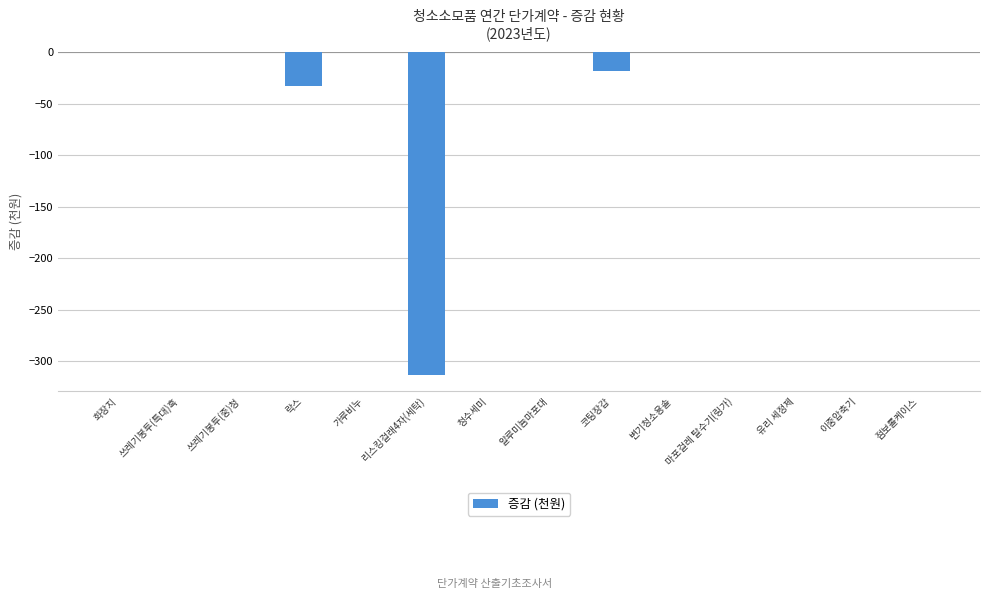

Count the number of categories in the chart.

14